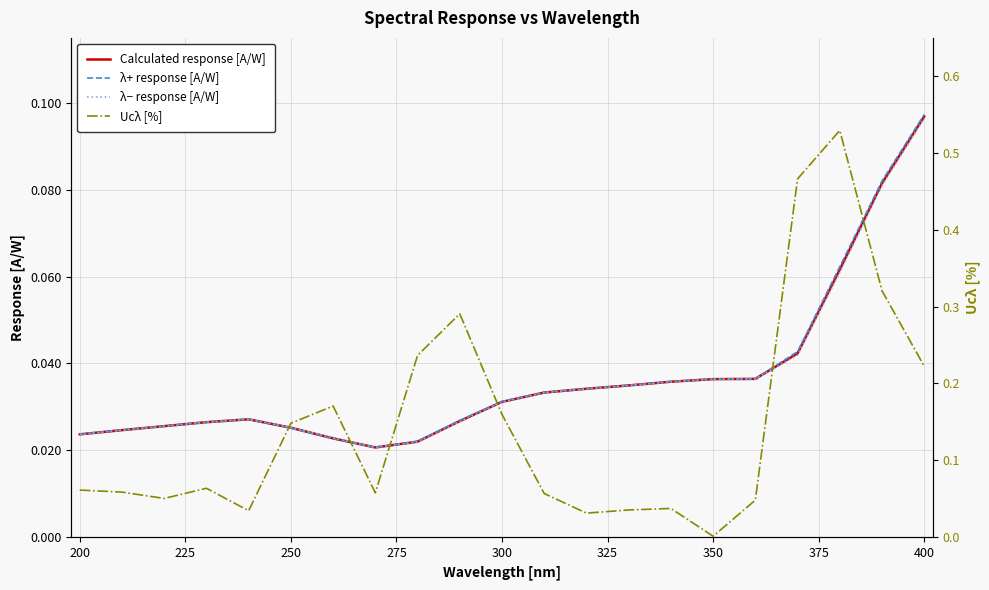

True or false: λ− response [A/W] has a value of 0.0 at 400.

False